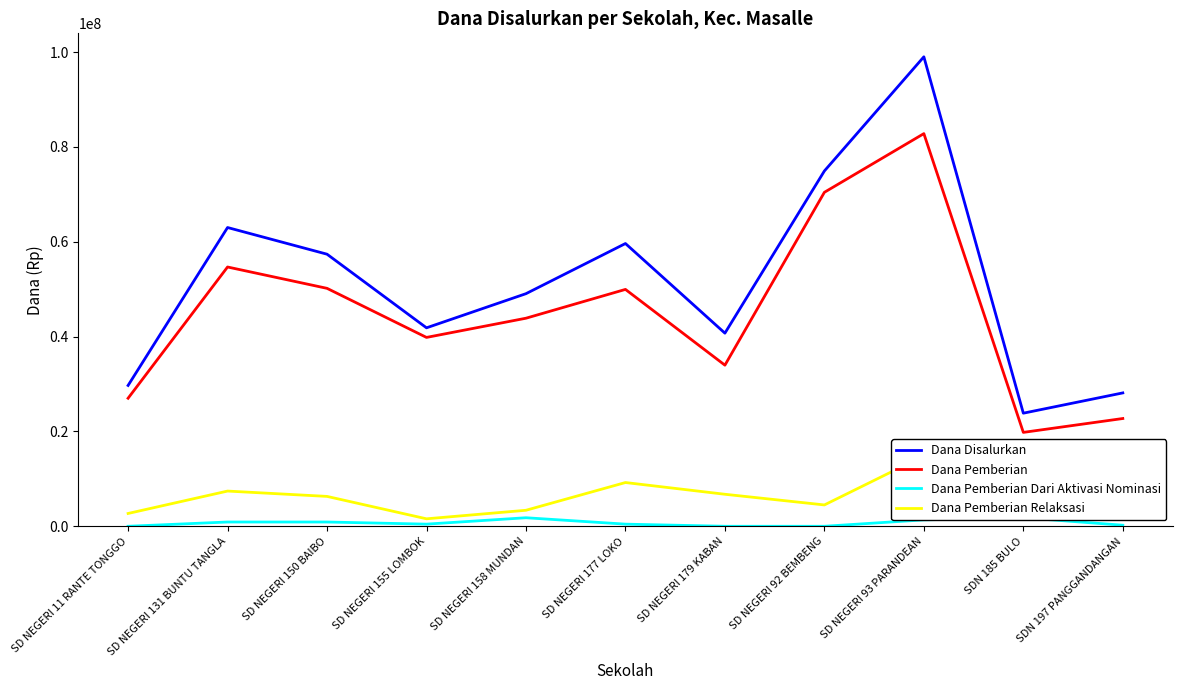

What is the label of the 7th point from the right?

SD NEGERI 158 MUNDAN